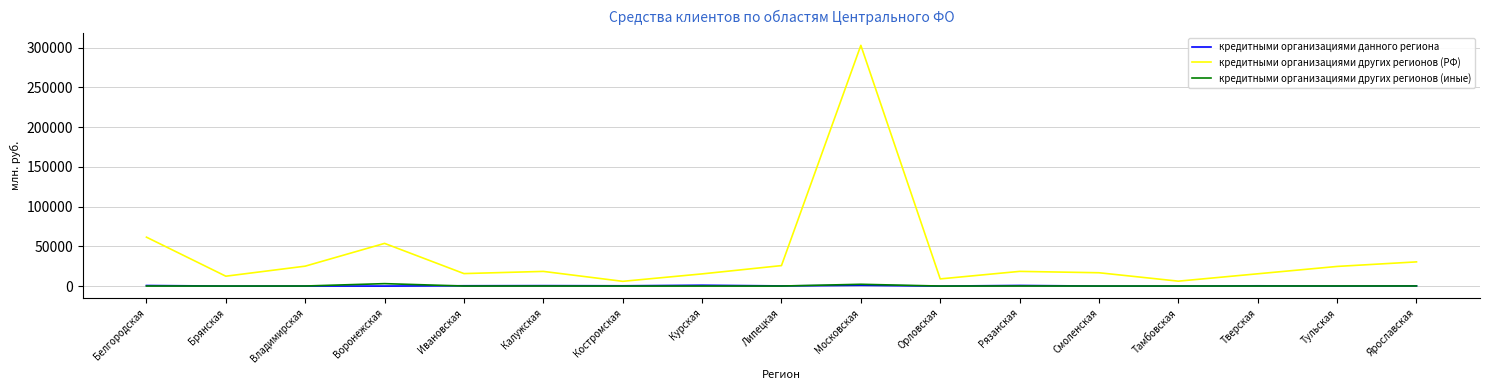

True or false: кредитными организациями данного региона and кредитными организациями других регионов (РФ) intersect in this chart.

False